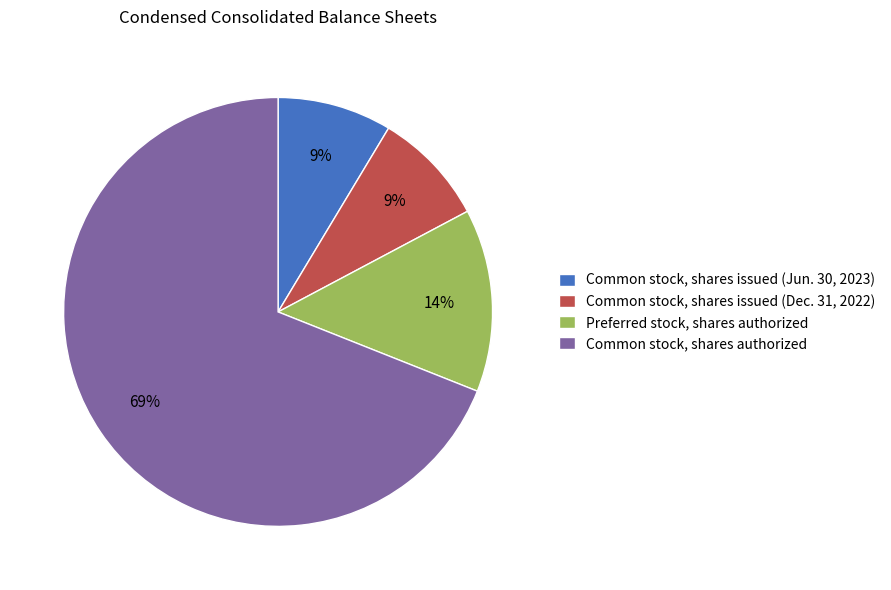

What percentage is the Common stock, shares issued (Dec. 31, 2022) slice, to the nearest percent?

9%